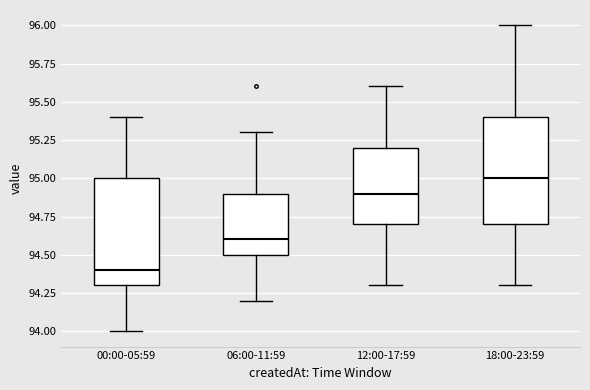

Reading left to right, transcribe this box plot: for each box, give where its median line is, the range the box spans, and where its two whiskers end, as read against the y-axis. The values are not printed on the chart, so give them approximately, as read against the axis.

00:00-05:59: median 94.4, box 94.3 to 95.0, whiskers 94.0 to 95.4
06:00-11:59: median 94.6, box 94.5 to 94.9, whiskers 94.2 to 95.3
12:00-17:59: median 94.9, box 94.7 to 95.2, whiskers 94.3 to 95.6
18:00-23:59: median 95.0, box 94.7 to 95.4, whiskers 94.3 to 96.0